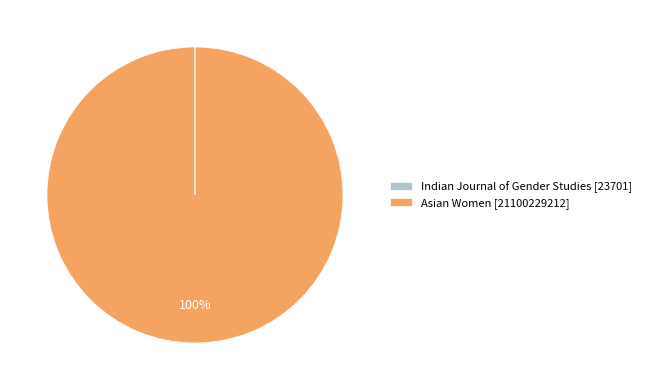

What percentage is the Asian Women slice, to the nearest percent?

100%